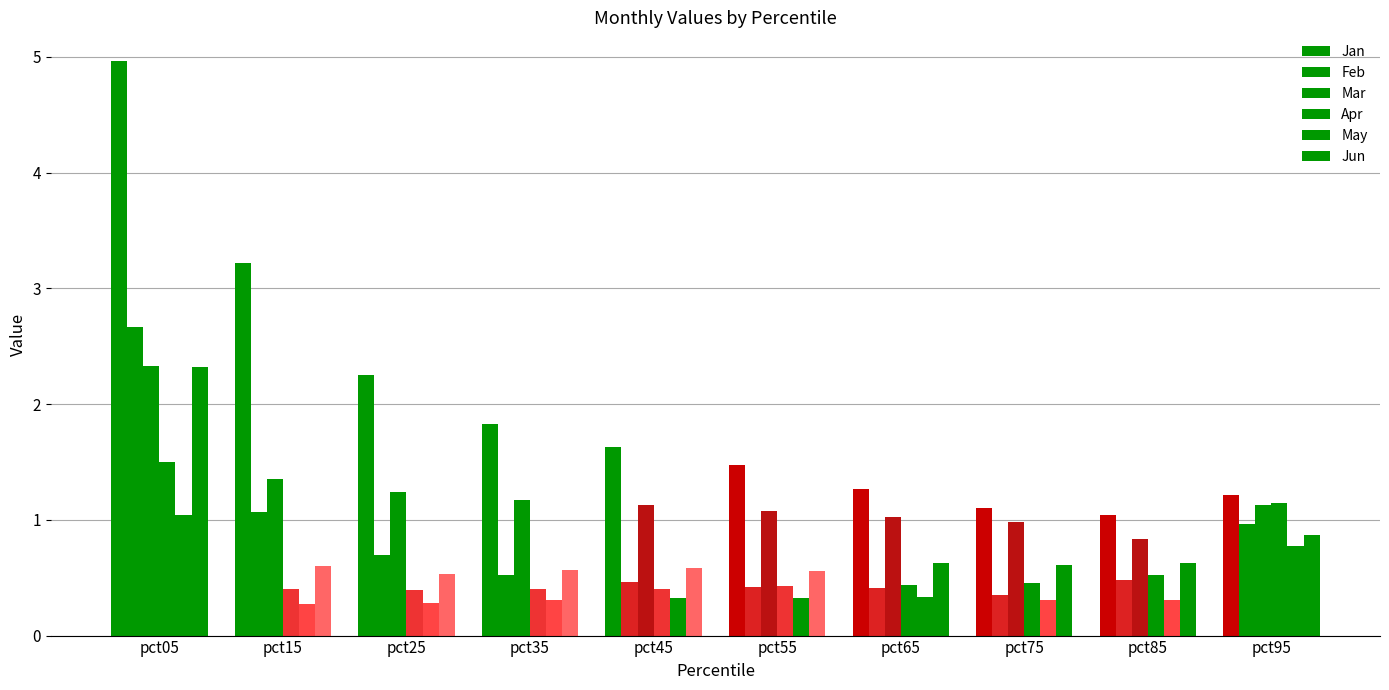

Reading left to right, list all the values displayed in this chart.

Jan: 5.0	3.2	2.3	1.8	1.6	1.5	1.3	1.1	1.0	1.2
Feb: 2.7	1.1	0.7	0.5	0.5	0.4	0.4	0.4	0.5	1.0
Mar: 2.3	1.4	1.2	1.2	1.1	1.1	1.0	1.0	0.8	1.1
Apr: 1.5	0.4	0.4	0.4	0.4	0.4	0.4	0.5	0.5	1.1
May: 1.0	0.3	0.3	0.3	0.3	0.3	0.3	0.3	0.3	0.8
Jun: 2.3	0.6	0.5	0.6	0.6	0.6	0.6	0.6	0.6	0.9